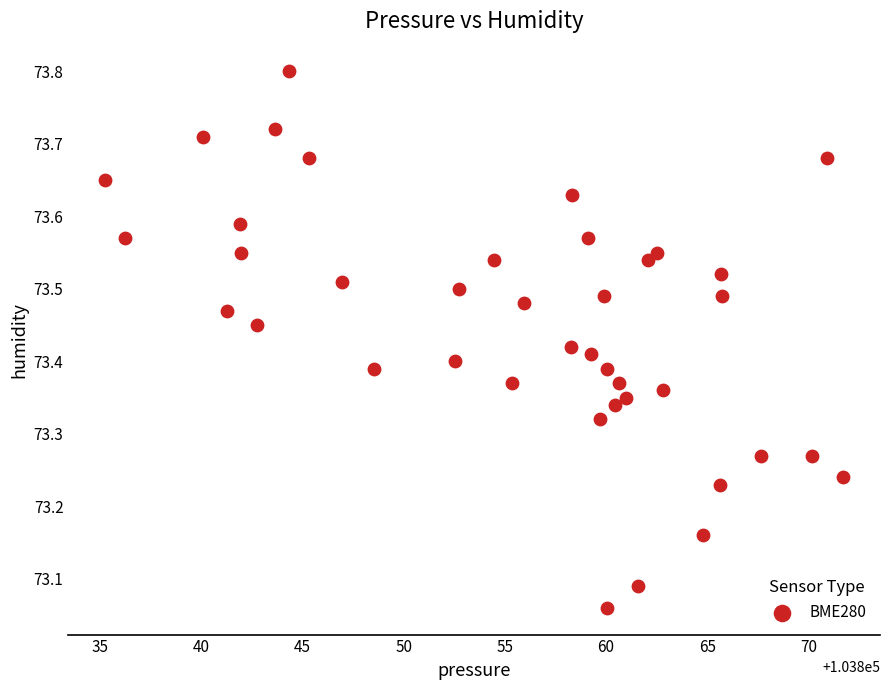

What is the range of Y values (max minus min)?

0.7